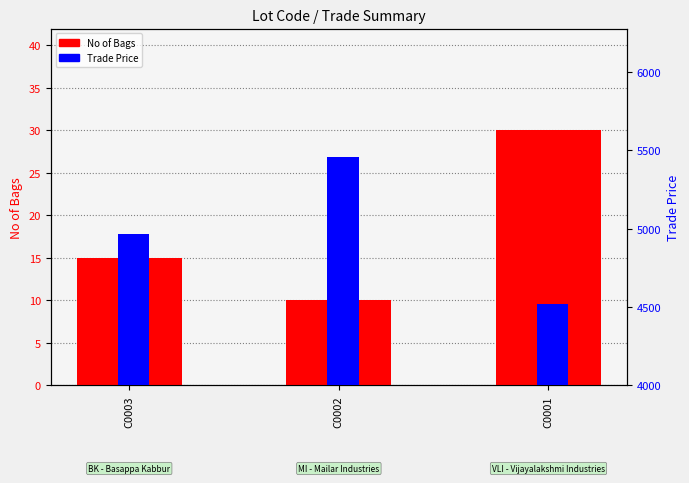

List the series in order of their peak value, lowest first.

No of Bags, Trade Price